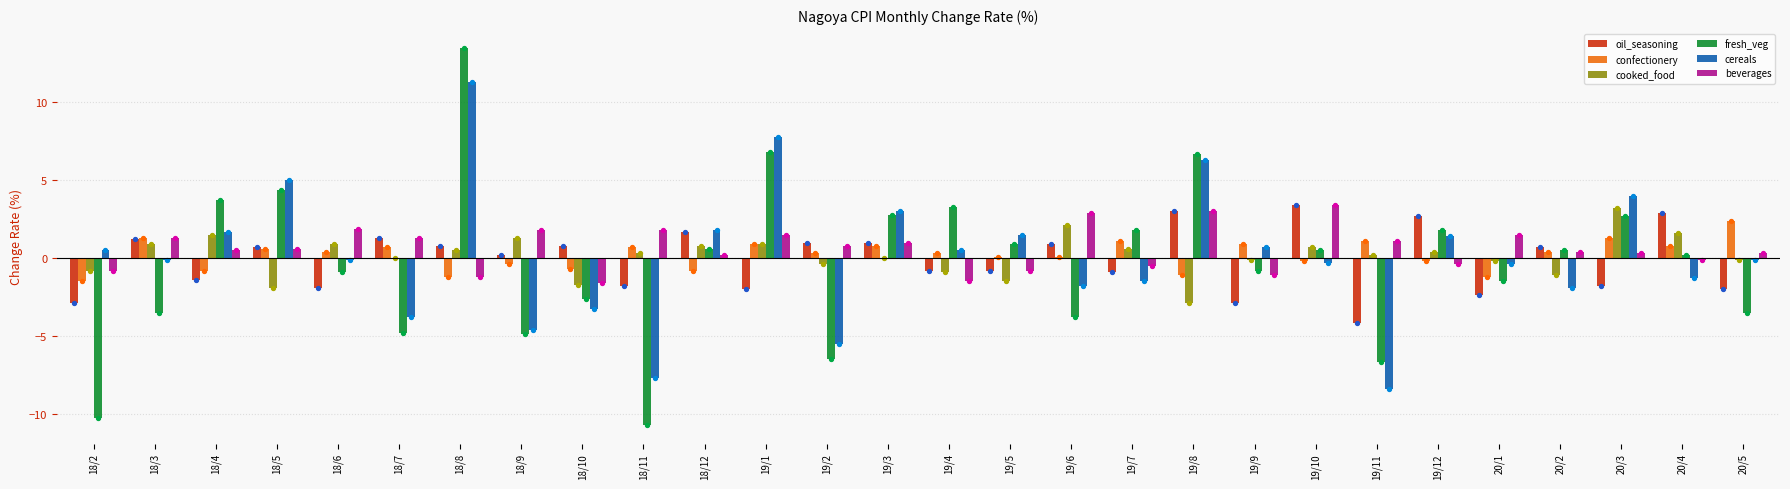

Which series has the largest total across all categories?

beverages